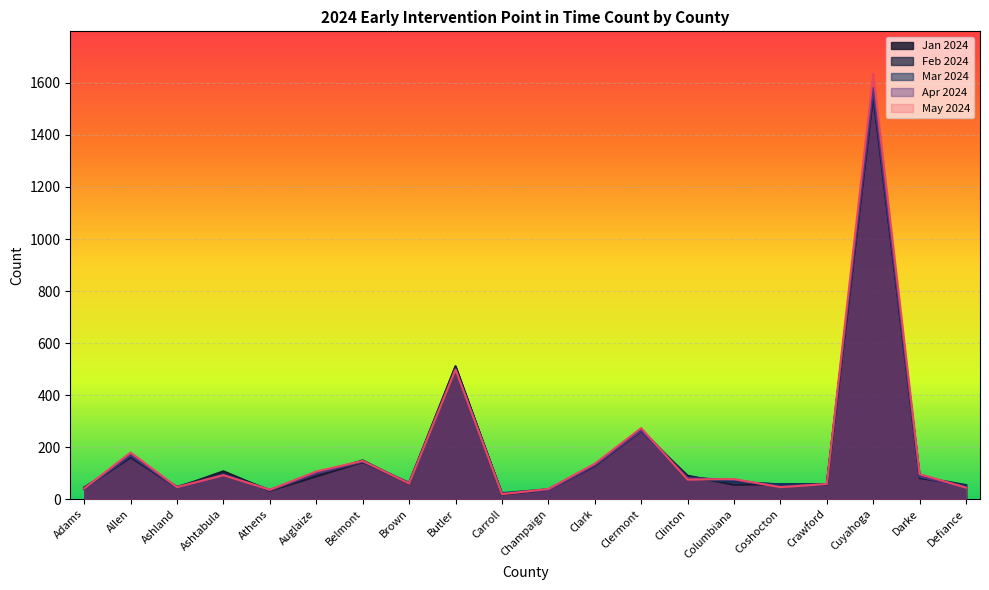

At which category does the chart reach its peak across all series?

Cuyahoga